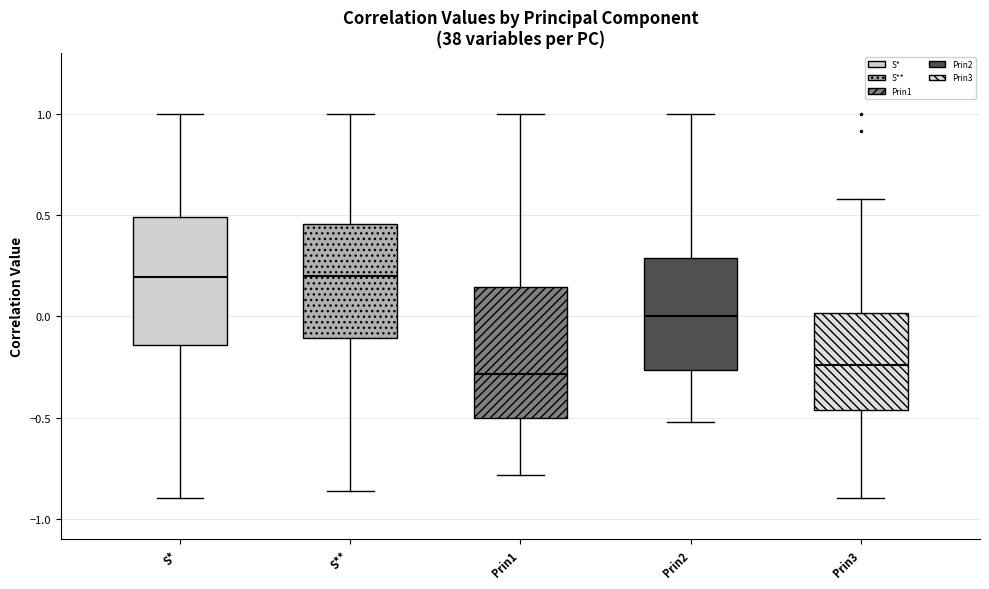

Where is the lower edge of the box for Prin1 on the y-axis? The values are not printed on the chart, so give them approximately, as read against the axis.

-0.50